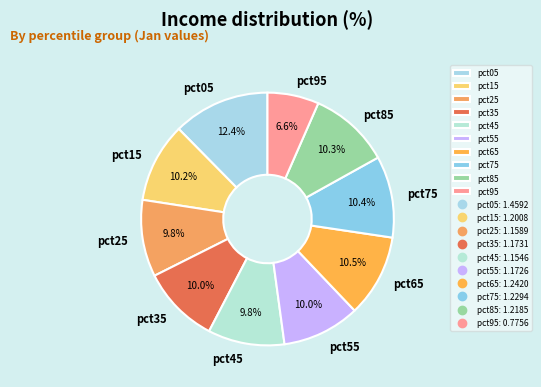

Which category has the biggest portion of the pie?

pct05